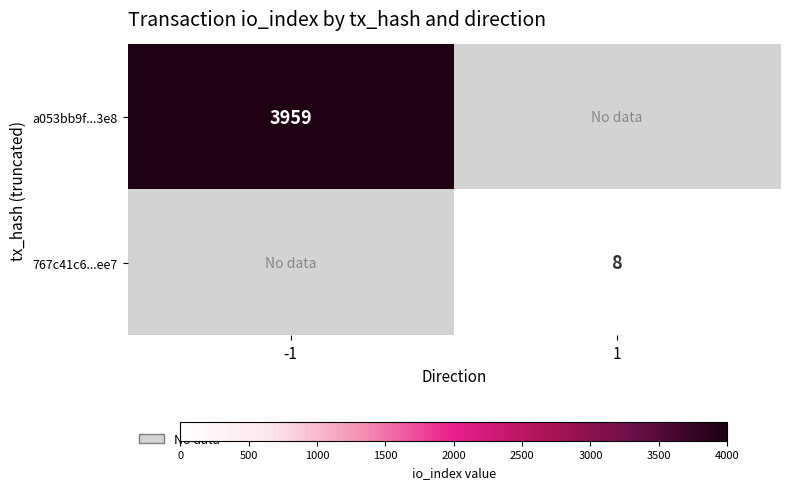

What is the minimum value shown in the chart?

8.0